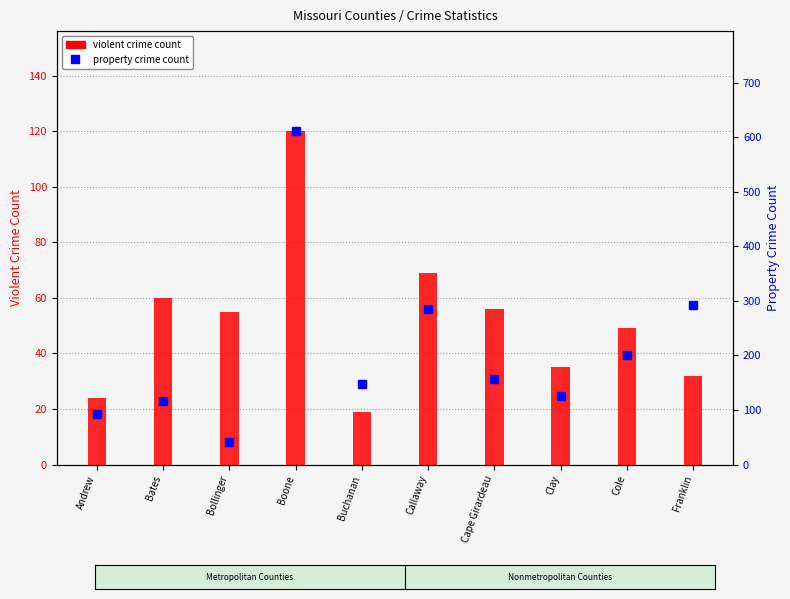

Between Boone and Callaway, which is larger?

Boone